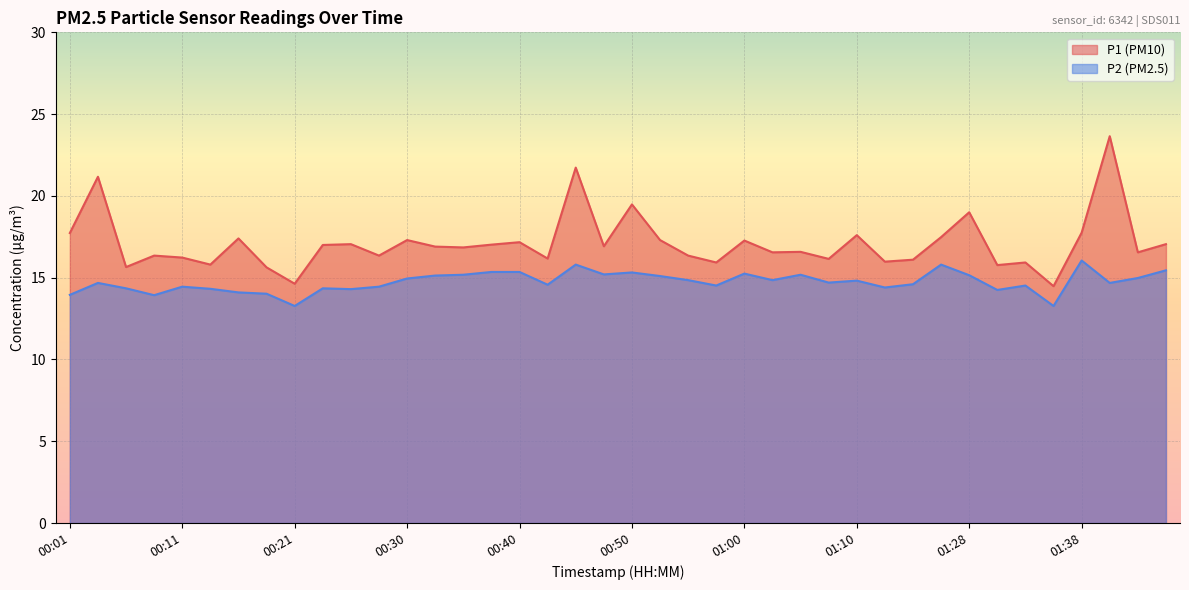

What is the difference between the maximum and minimum values in the P2 series?

2.8